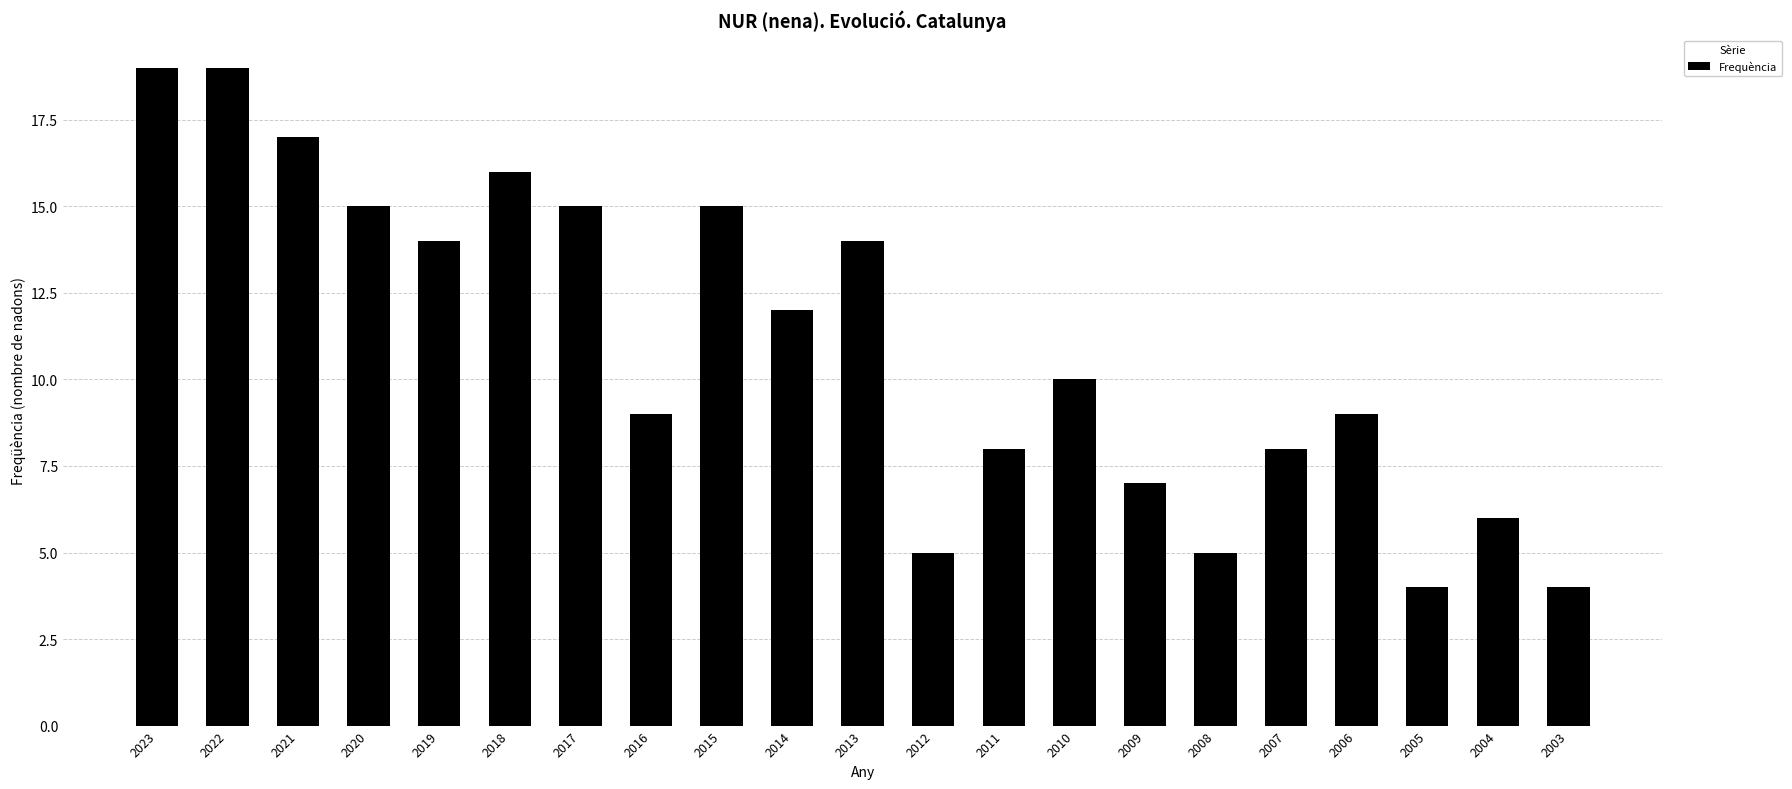

What is the value of the 19th bar from the left?

4